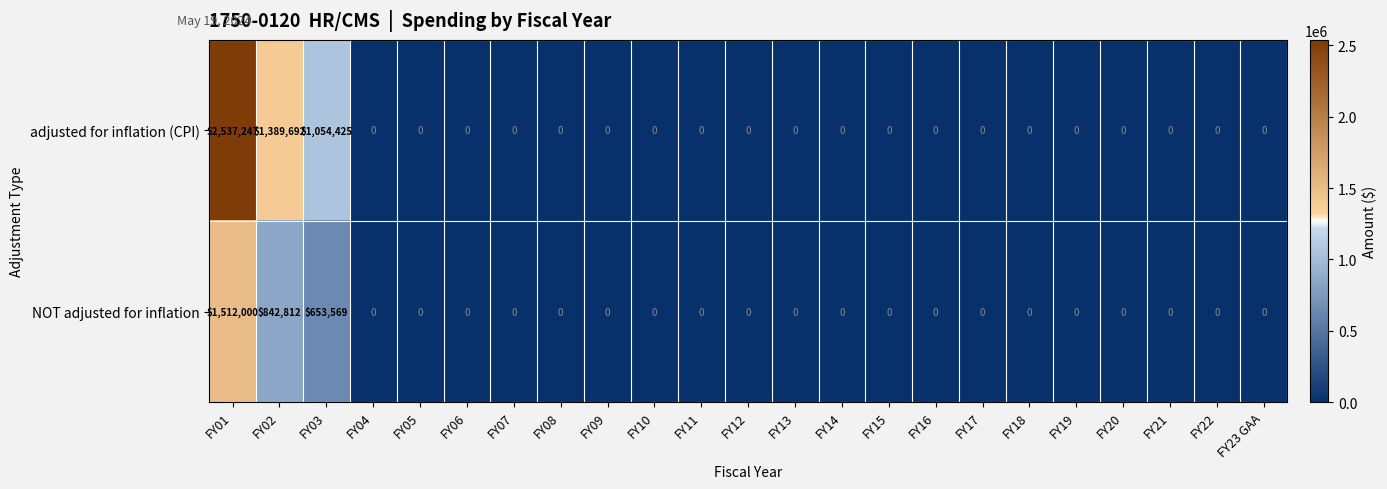

Which series has the largest range (max minus min)?

row_0